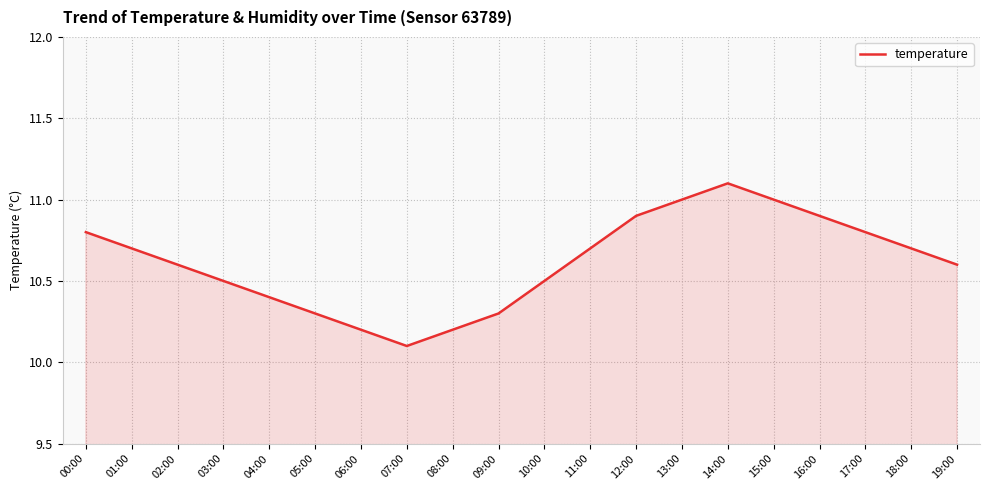

How many lines are shown in the chart?

1